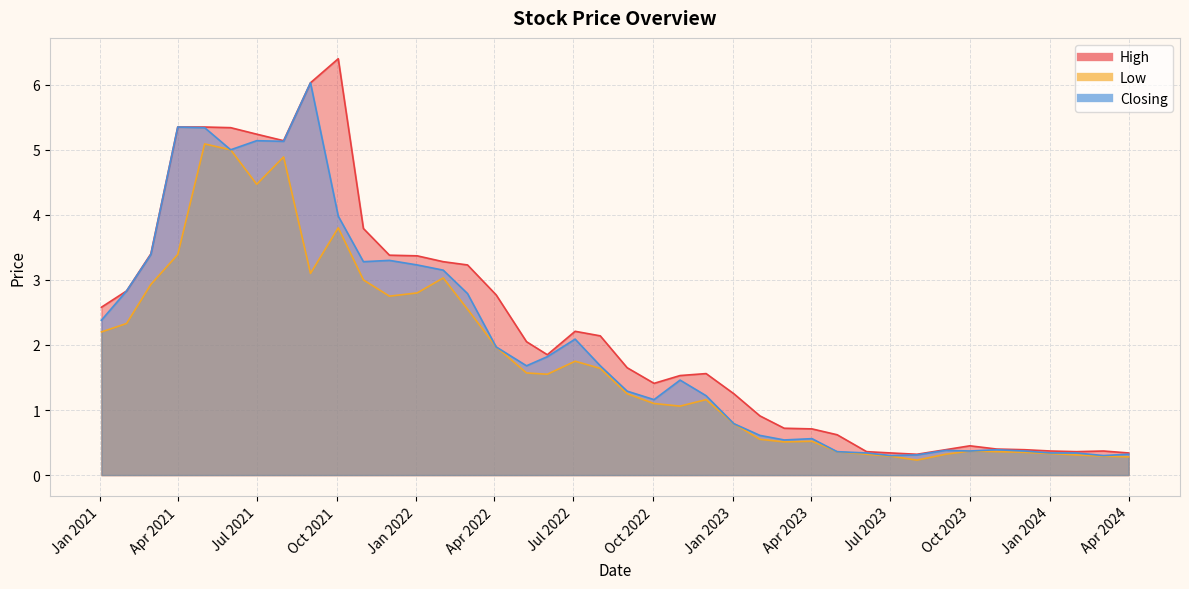

Which category has the lowest value in the High series?

01/08/2023